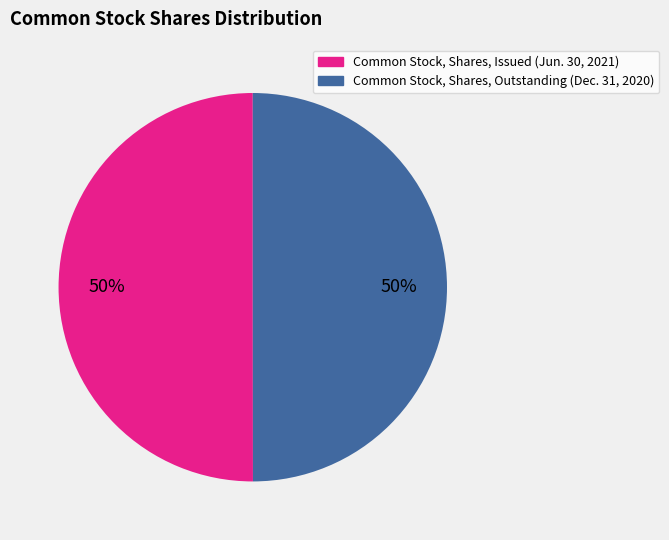

Approximately how many times larger is the value at Common Stock, Shares, Issued (Jun. 30, 2021) compared to Common Stock, Shares, Outstanding (Dec. 31, 2020)?

1.0